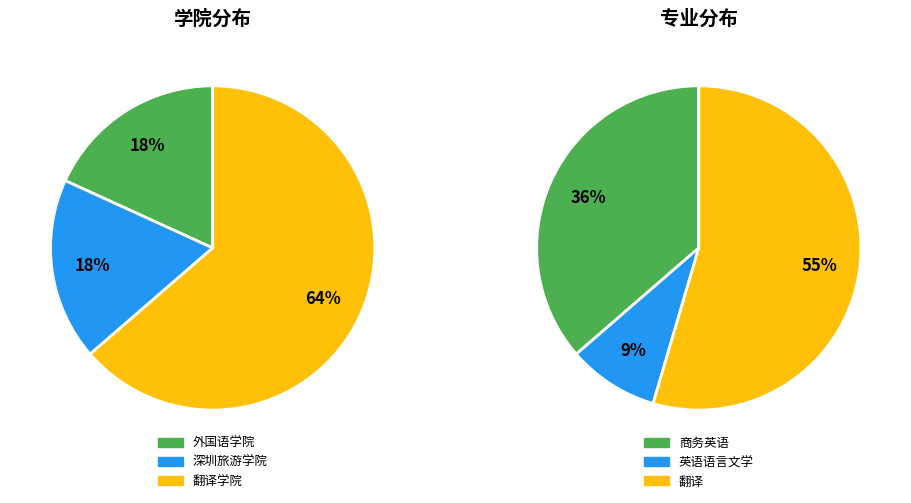

To the nearest percent, what percentage of the pie is 深圳旅游学院?

18%